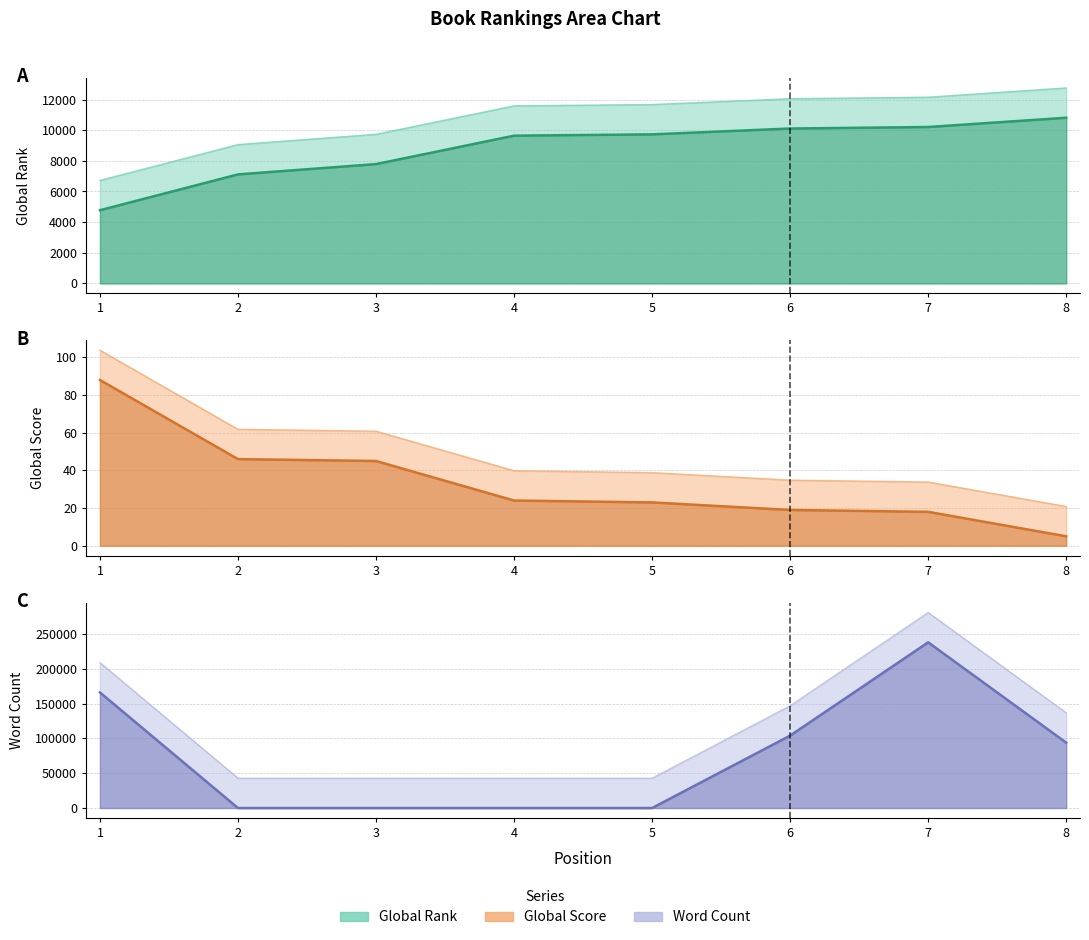

What are all the series names shown in the legend?

Global Rank, Global Score, Word Count